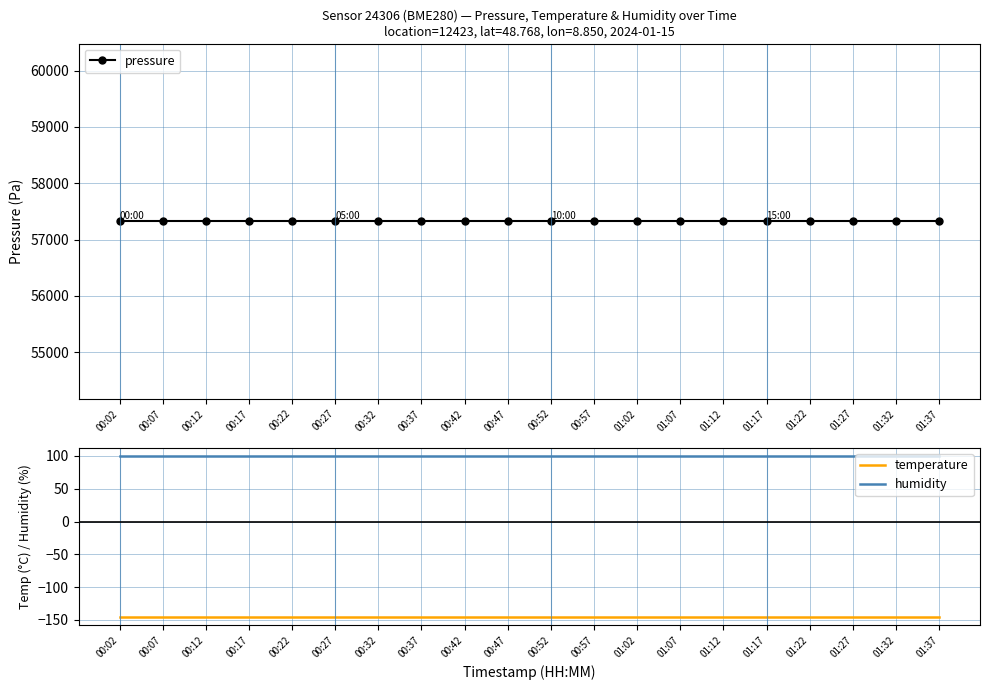

What is the label of the 11th point from the left?

00:52